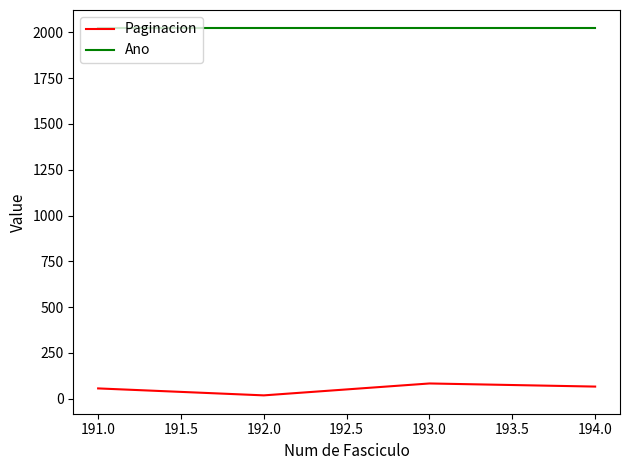

What is the difference between the second highest and minimum values in the Paginacion series?

48